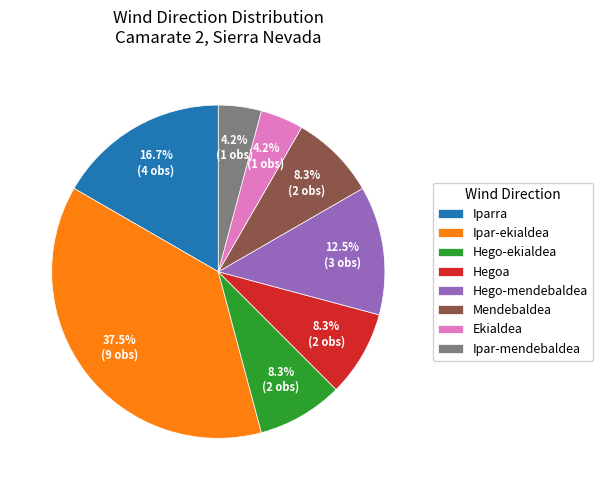

To the nearest percent, what is the average slice percentage?

12%